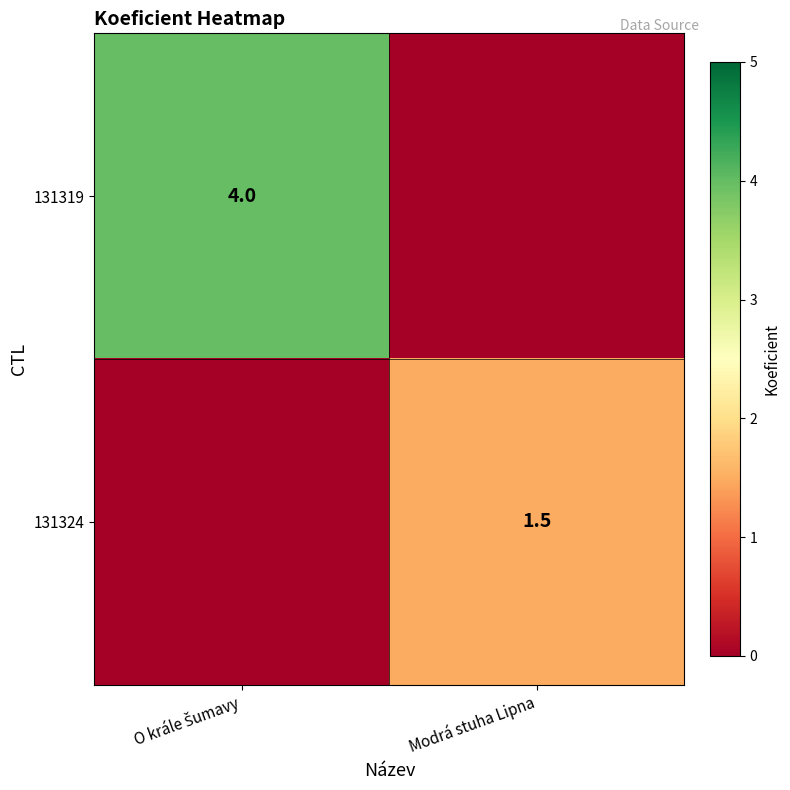

Is it true that 131324 equals 1.5 at Modrá stuha Lipna?

True